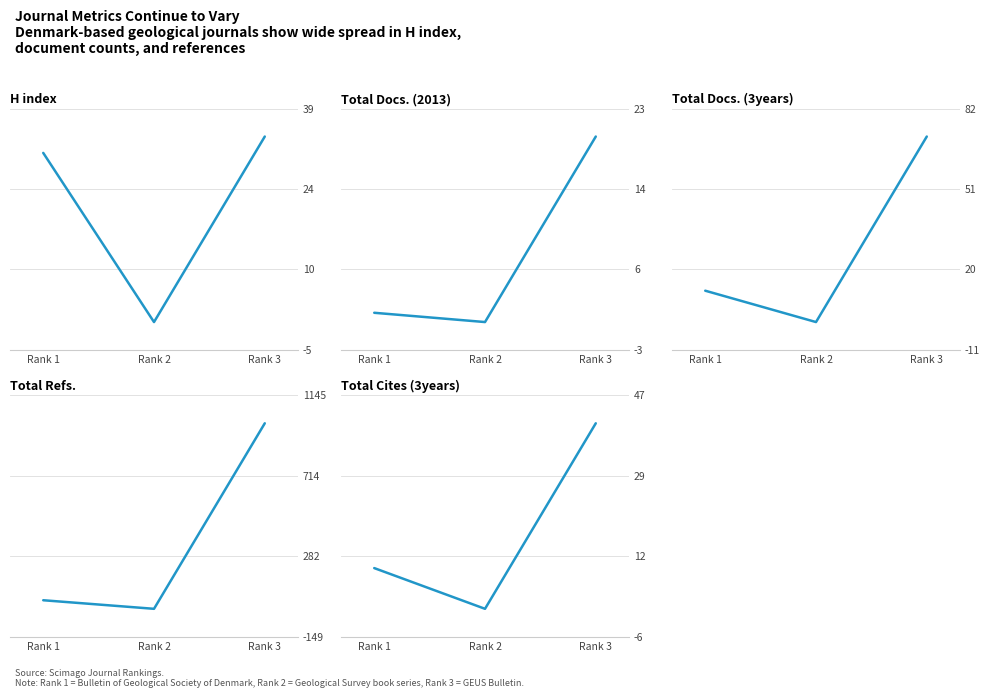

At which category does the chart reach its peak across all series?

Rank 3